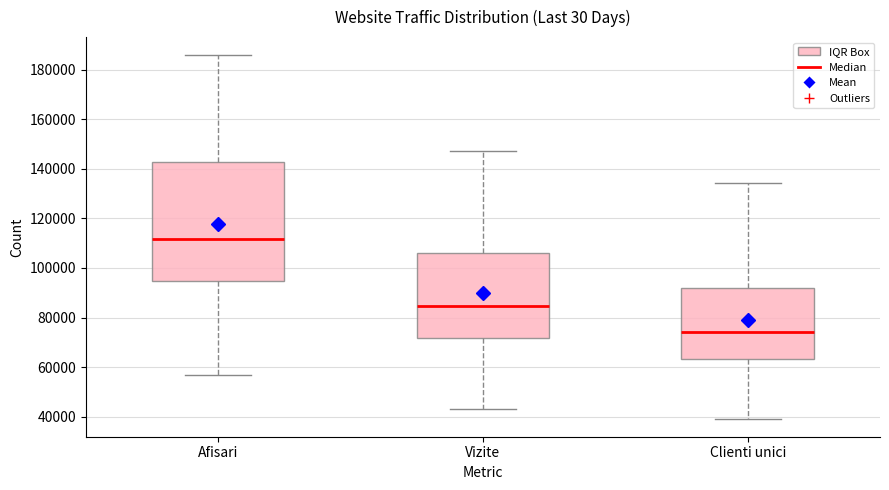

Where is the upper edge of the box for Clienti unici on the y-axis? The values are not printed on the chart, so give them approximately, as read against the axis.

92000